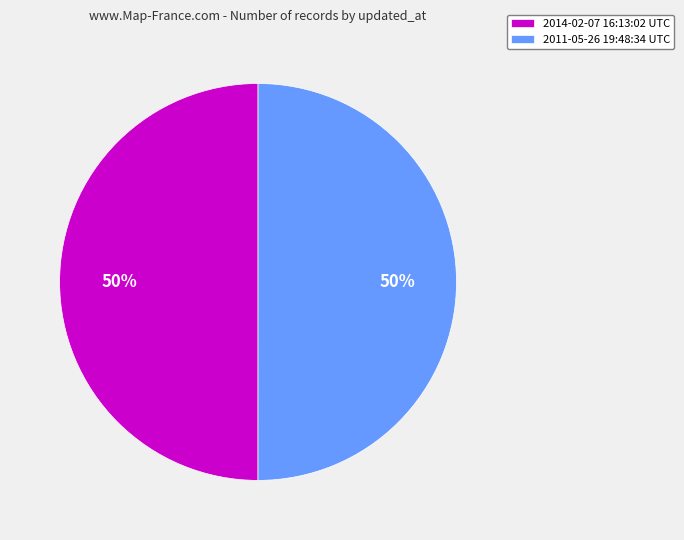

Approximately how many times larger is the value at 2011-05-26 19:48:34 UTC compared to 2014-02-07 16:13:02 UTC?

1.0